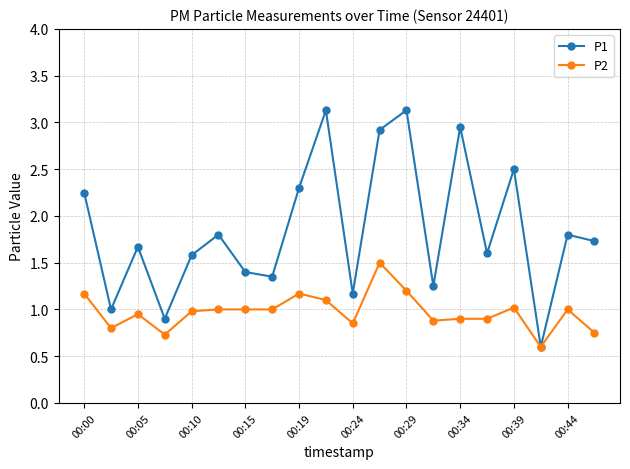

What is the minimum value for P2?

0.6